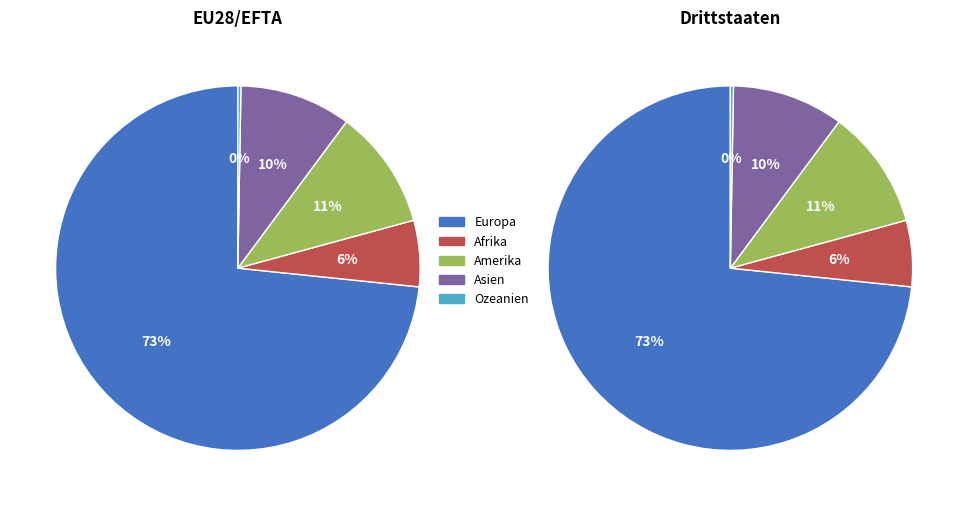

Does any single category account for the majority?

Yes